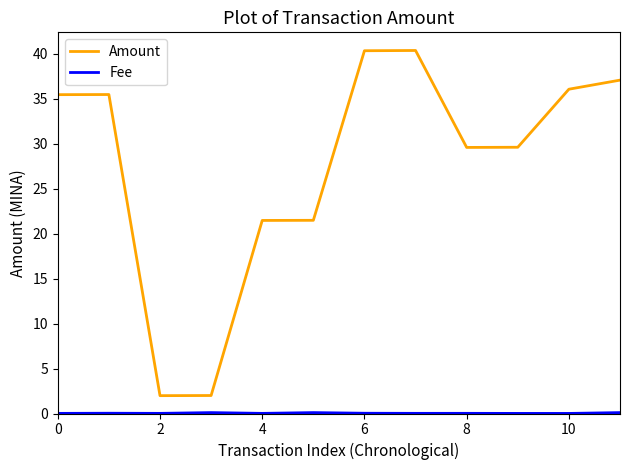

Which series has the largest total across all categories?

Amount